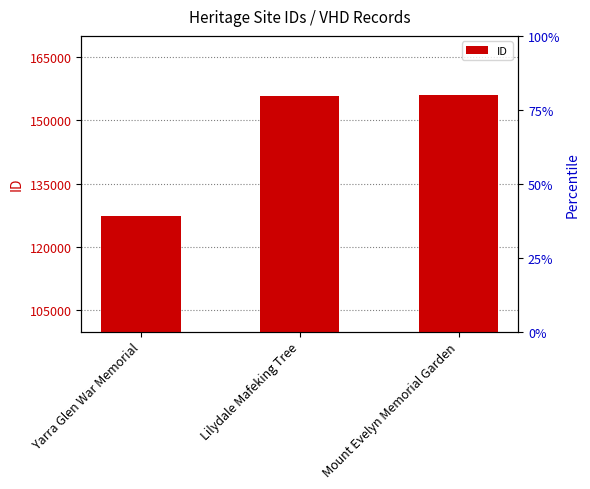

What is the value of the 1st bar from the left?

127314